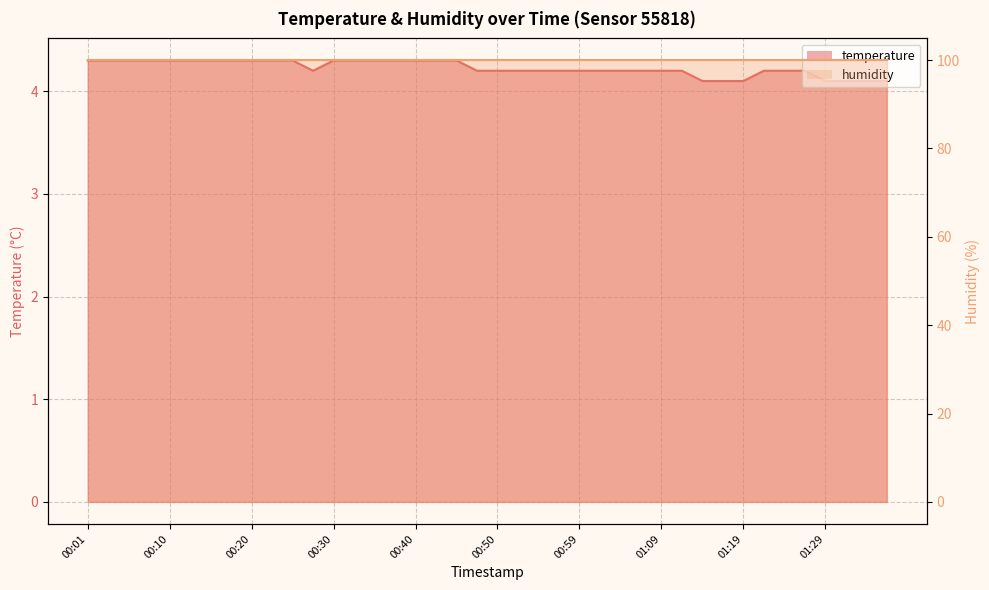

Is it true that the value at 01:04 is 4.2?

True